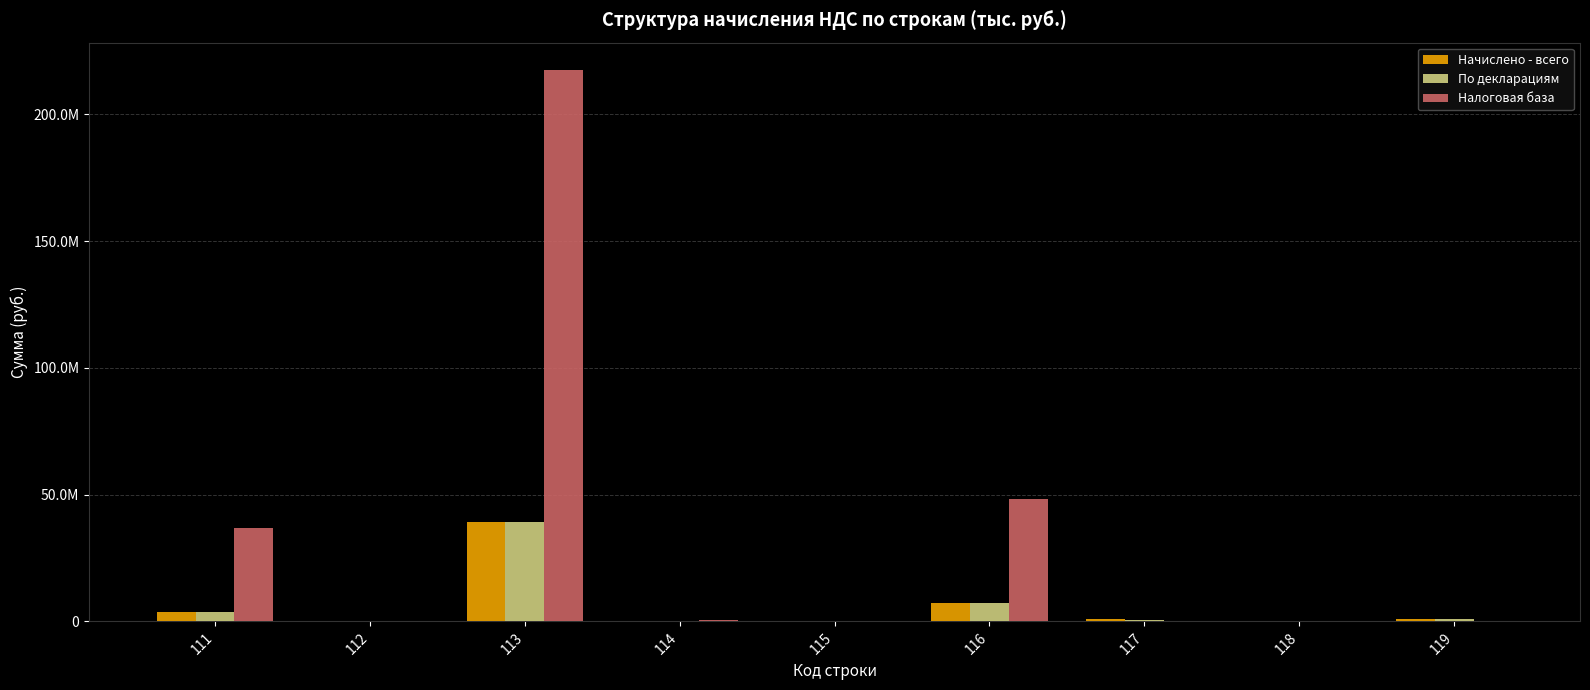

Are the bars grouped side by side (vs. stacked)?

Yes